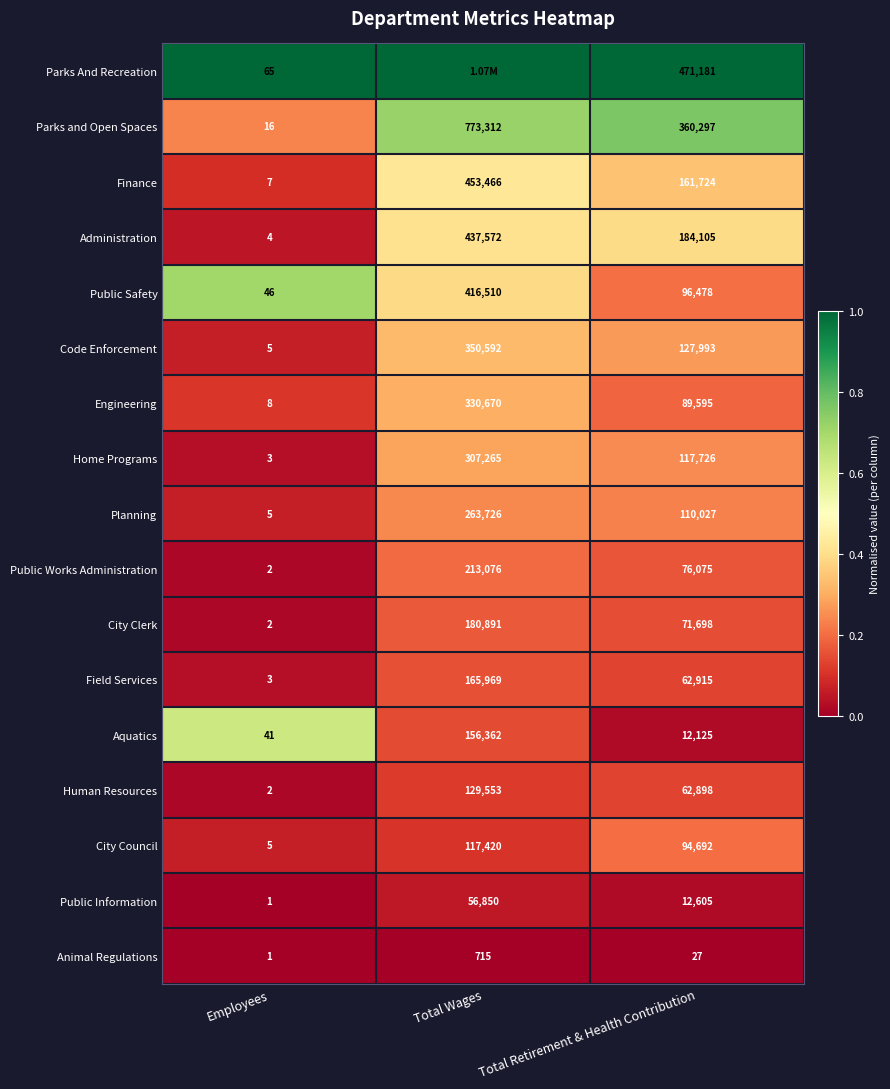

What is the sum of all Animal Regulations values?

743